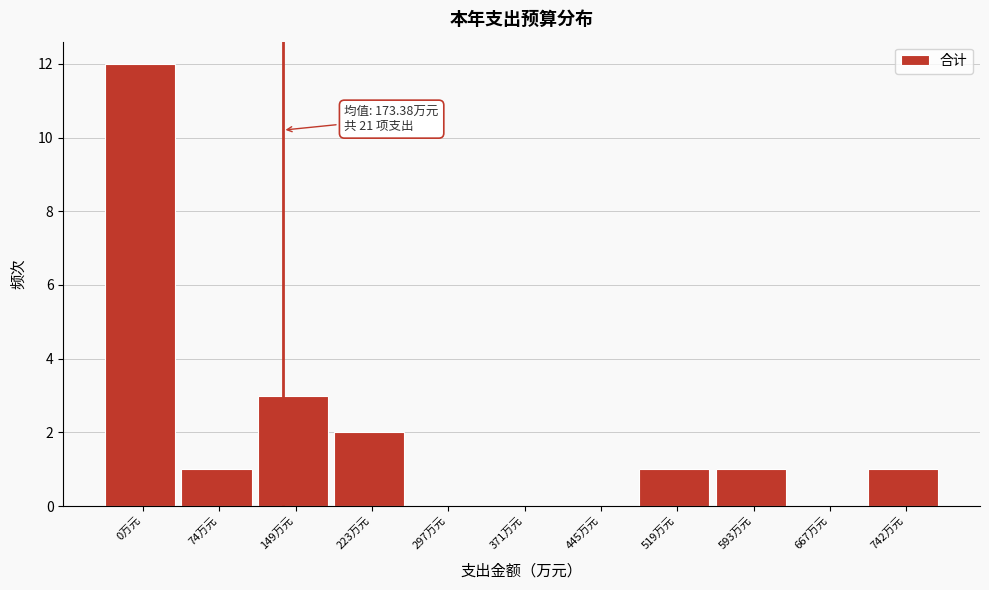

Reading left to right, what are all the values shown in this chart?

0万元=12	74万元=1	149万元=3	223万元=2	297万元=0	371万元=0	445万元=0	519万元=1	593万元=1	667万元=0	742万元=1